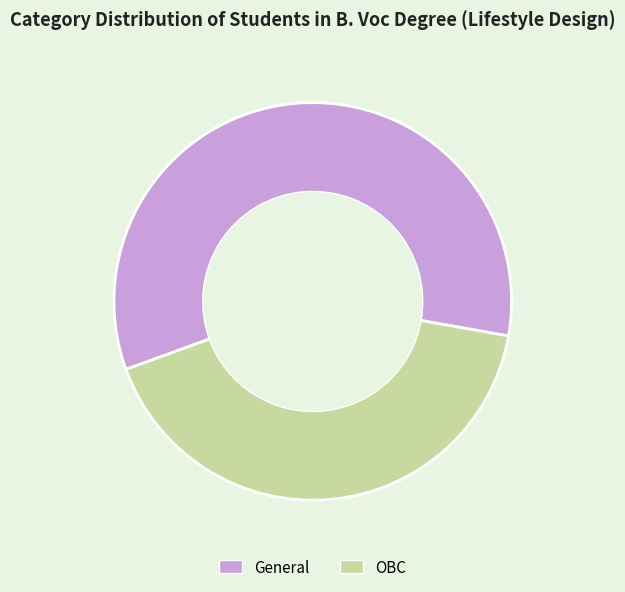

How many segments does this pie chart have?

2